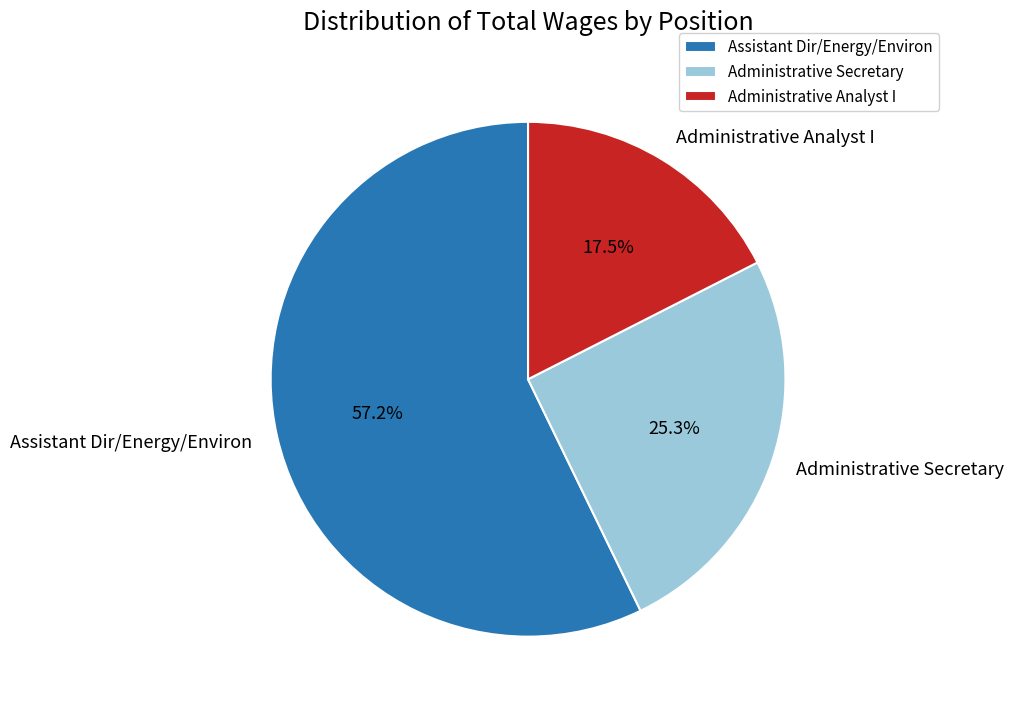

Between Assistant Dir/Energy/Environ and Administrative Analyst I, which is larger?

Assistant Dir/Energy/Environ